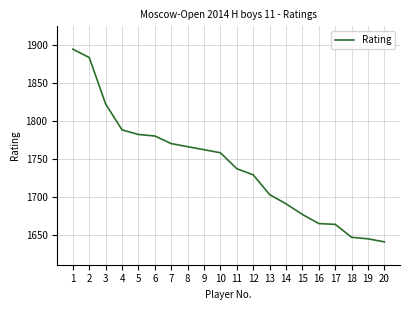

What is the minimum value shown in the chart?

1641